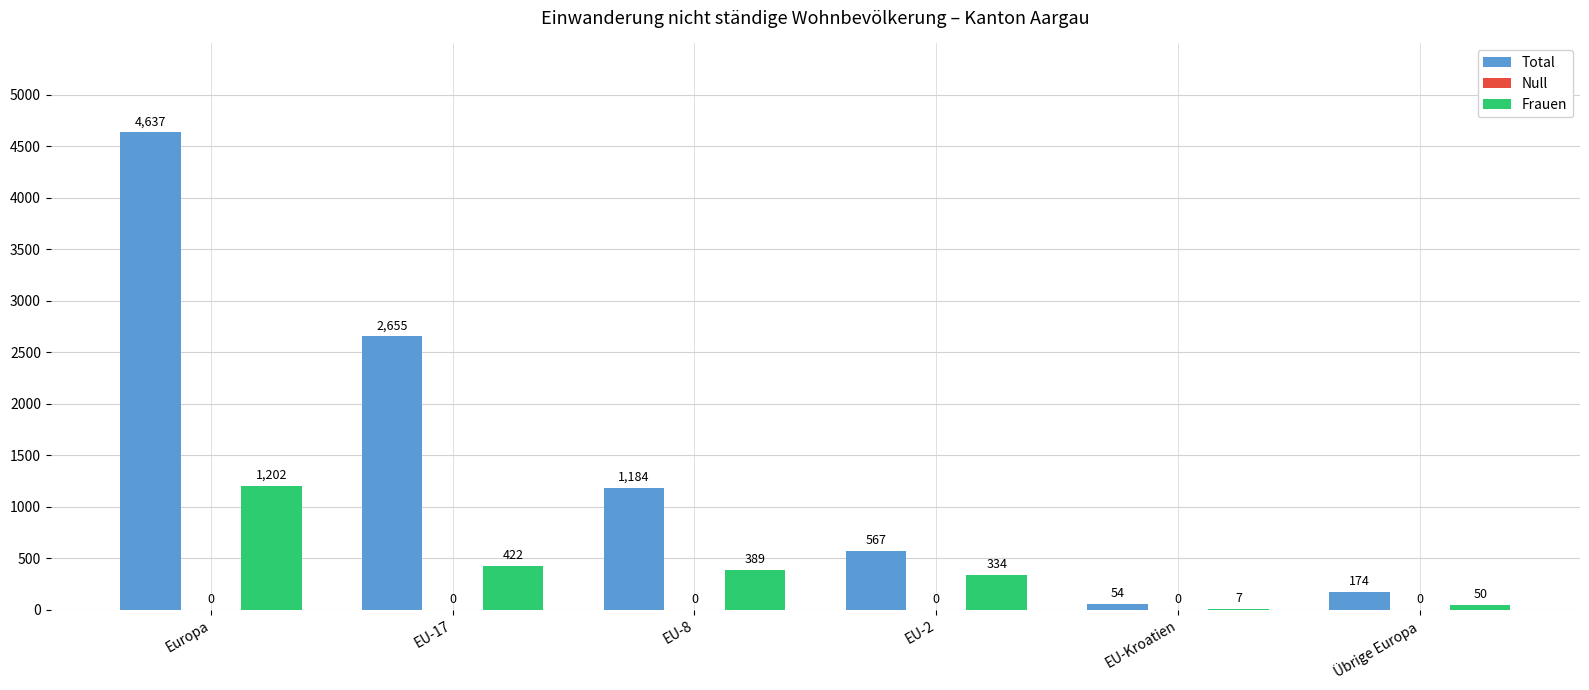

The Frauen series shows 227 at EU-17. True or false?

False